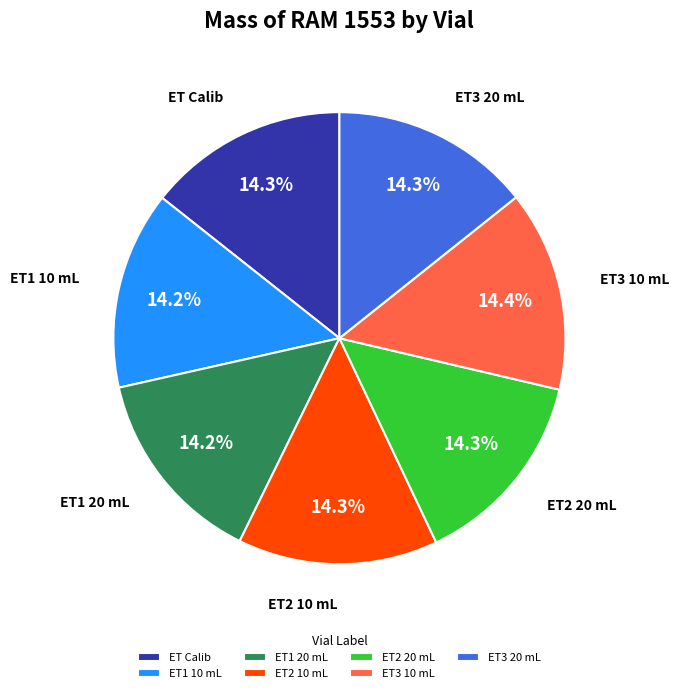

To the nearest percent, what is the average slice percentage?

14%